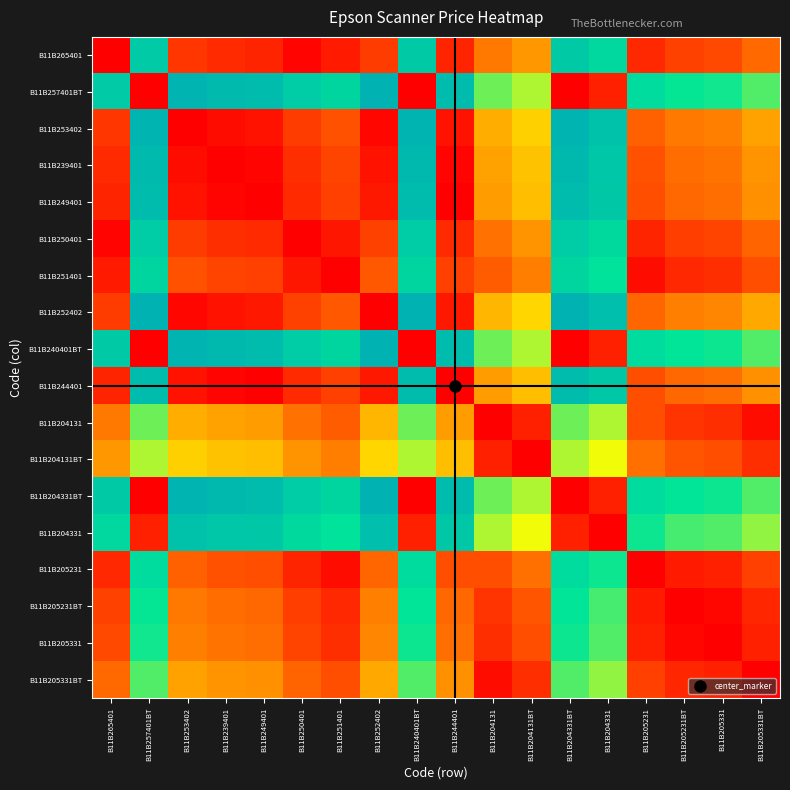

Between B11B244401 and B11B251401, which is larger?

B11B244401